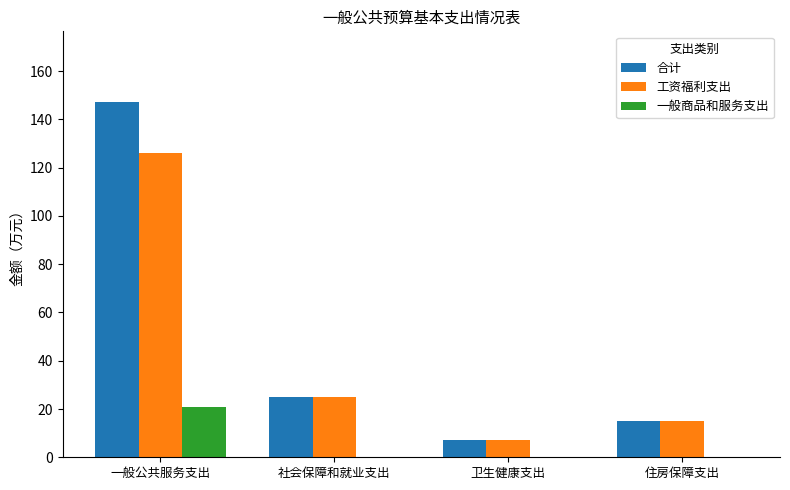

Reading left to right, extract all data points from this chart.

合计: 一般公共服务支出=147.1	社会保障和就业支出=24.8	卫生健康支出=7.1	住房保障支出=14.9
工资福利支出: 一般公共服务支出=126.1	社会保障和就业支出=24.8	卫生健康支出=7.1	住房保障支出=14.9
一般商品和服务支出: 一般公共服务支出=21.0	社会保障和就业支出=0.0	卫生健康支出=0.0	住房保障支出=0.0